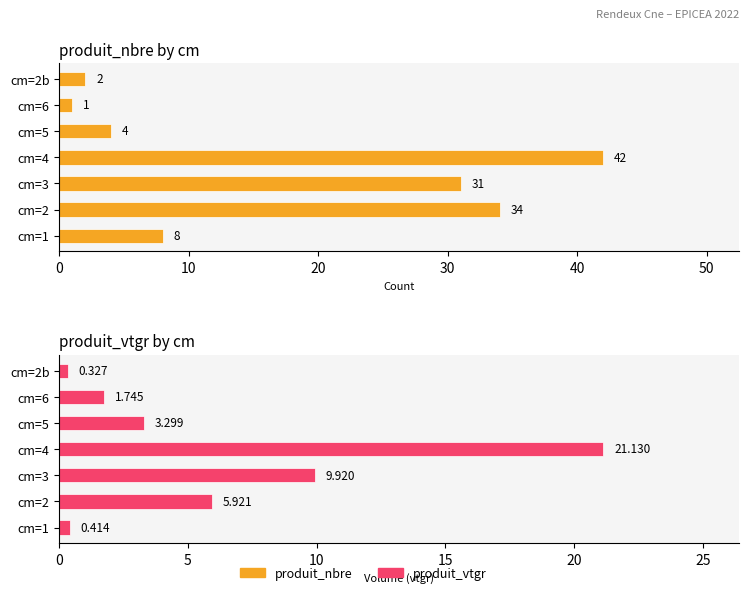

At cm=6, list the series in order from smallest to largest.

produit_nbre, produit_vtgr